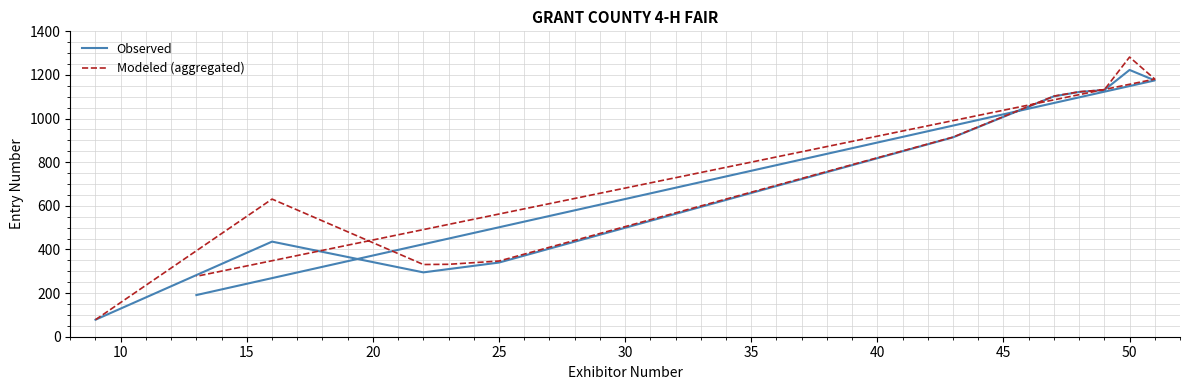

Is this an area chart (filled region under the line)?

No